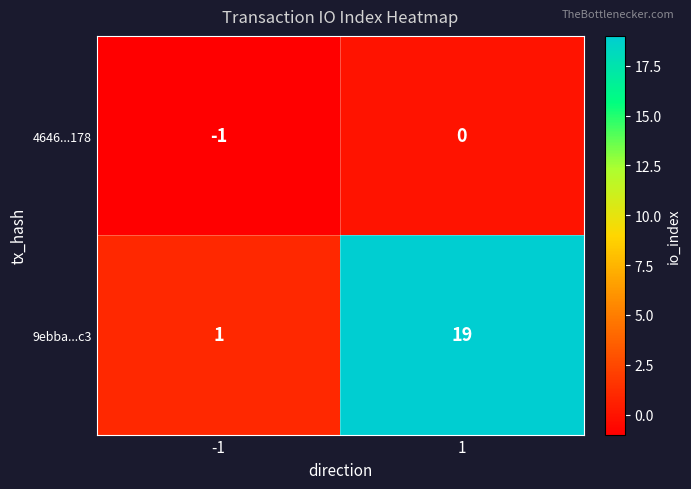

What is the total value across all series at 1?

19